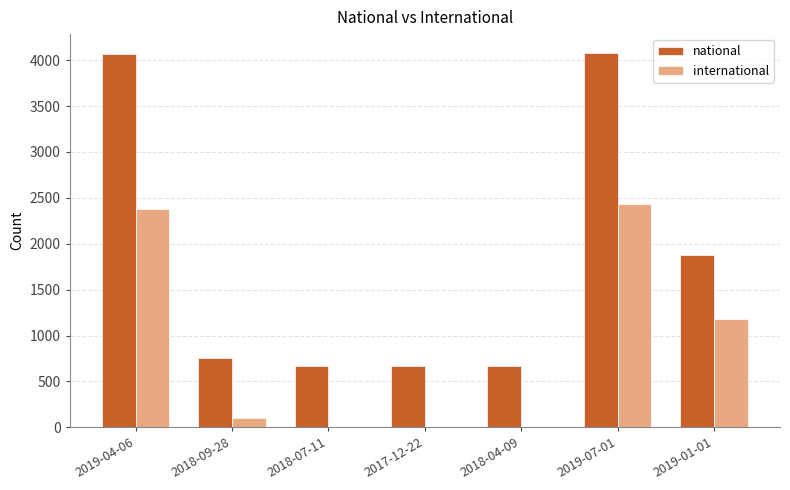

How many categories are shown in the chart?

7